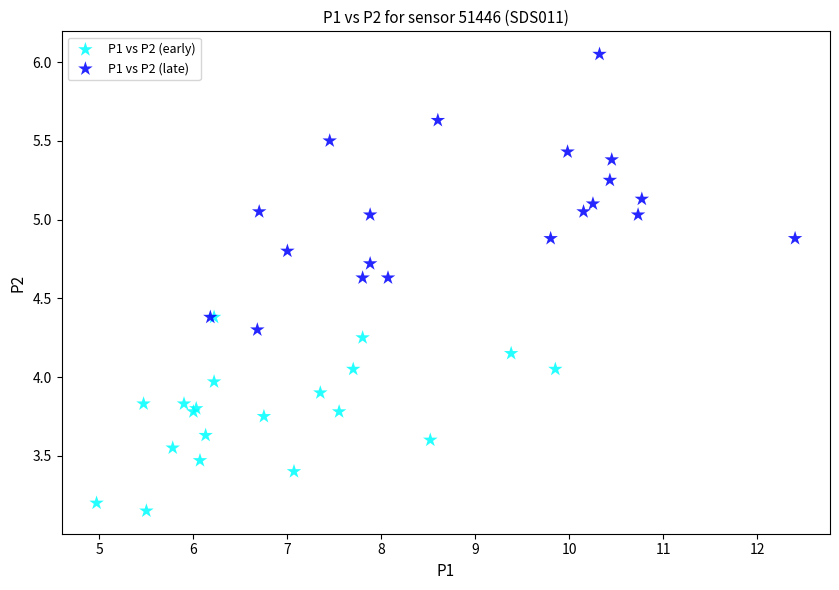

Which series contains the lowest Y value?

P1 vs P2 (early)